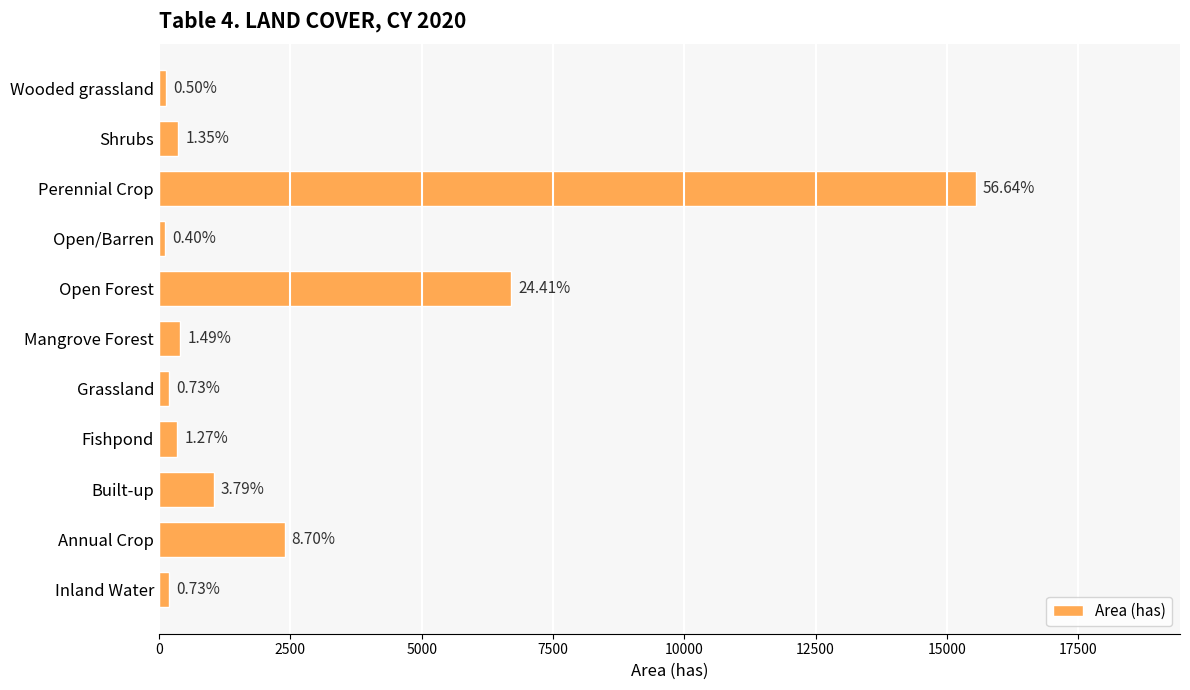

How many bars are there in total?

11